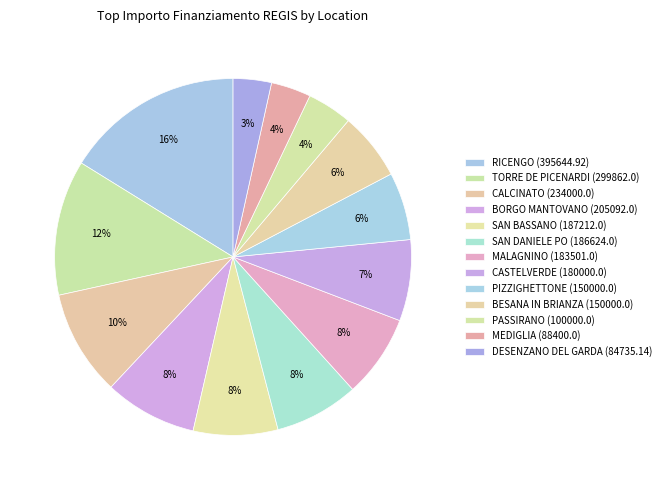

To the nearest percent, what is the difference between the largest and smallest slice percentages?

13%